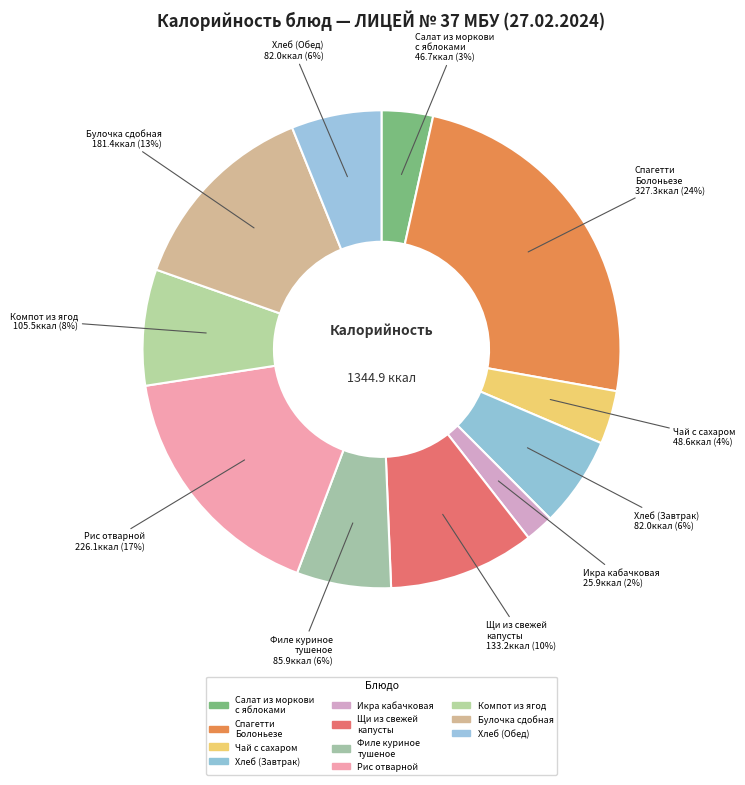

To the nearest percent, what is the average slice percentage?

9%